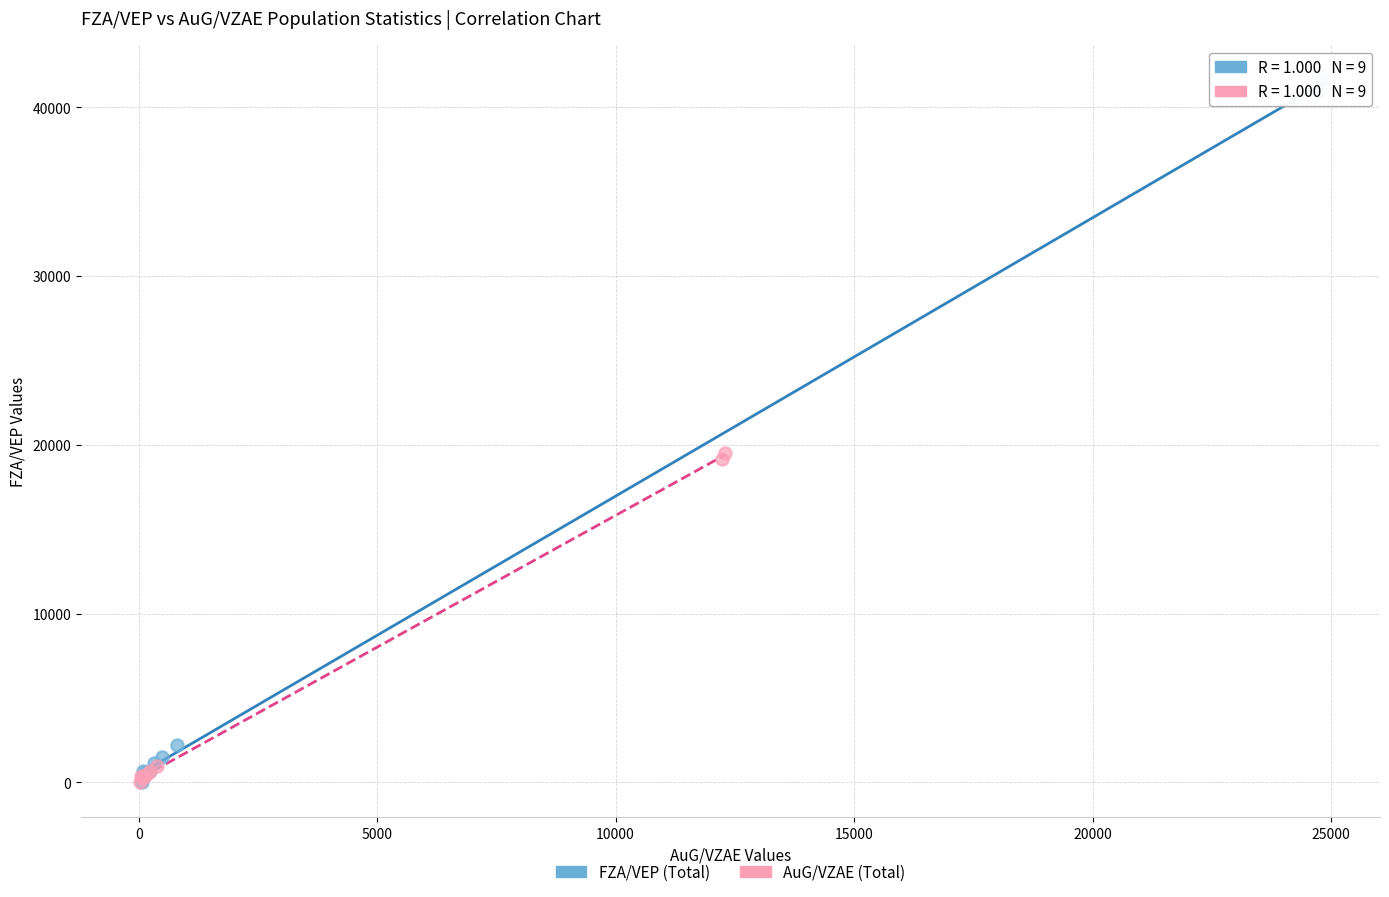

Which series contains the highest Y value?

FZA/VEP (Total)